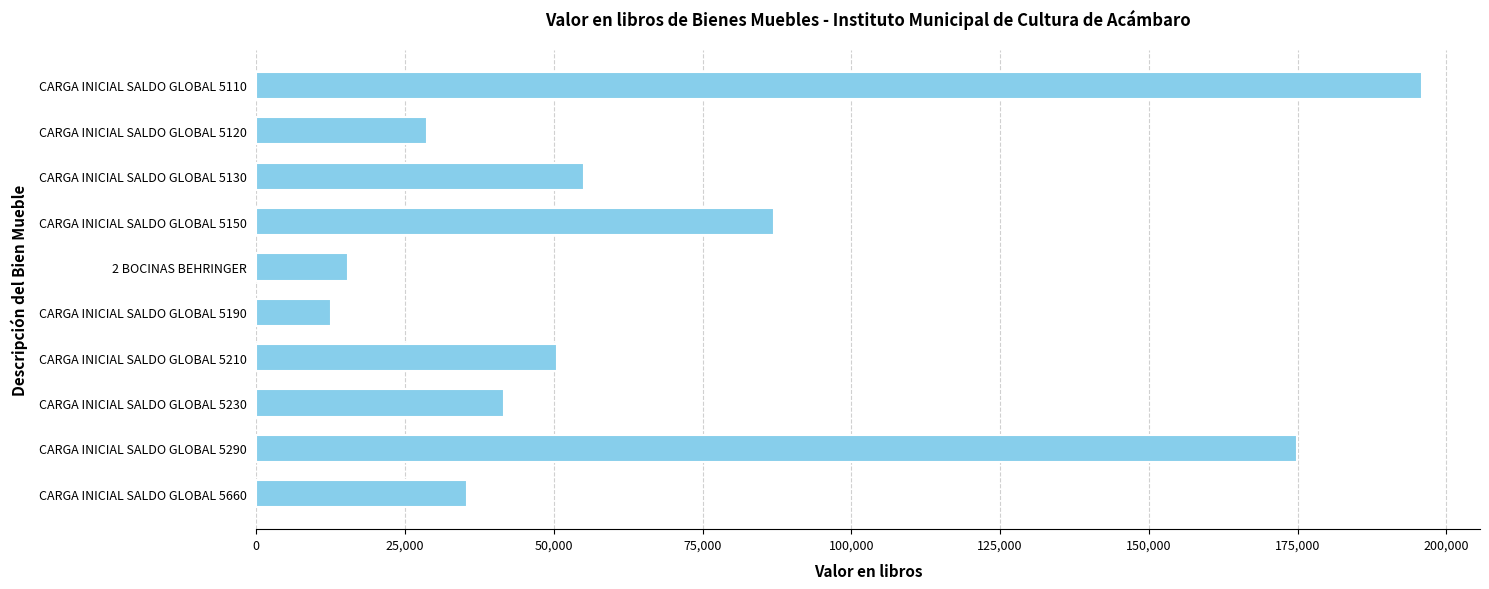

Are the bars horizontal?

Yes